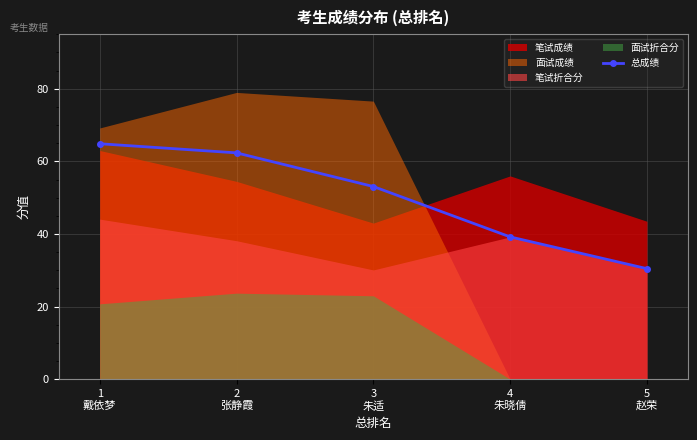

Count the number of categories in the chart.

5